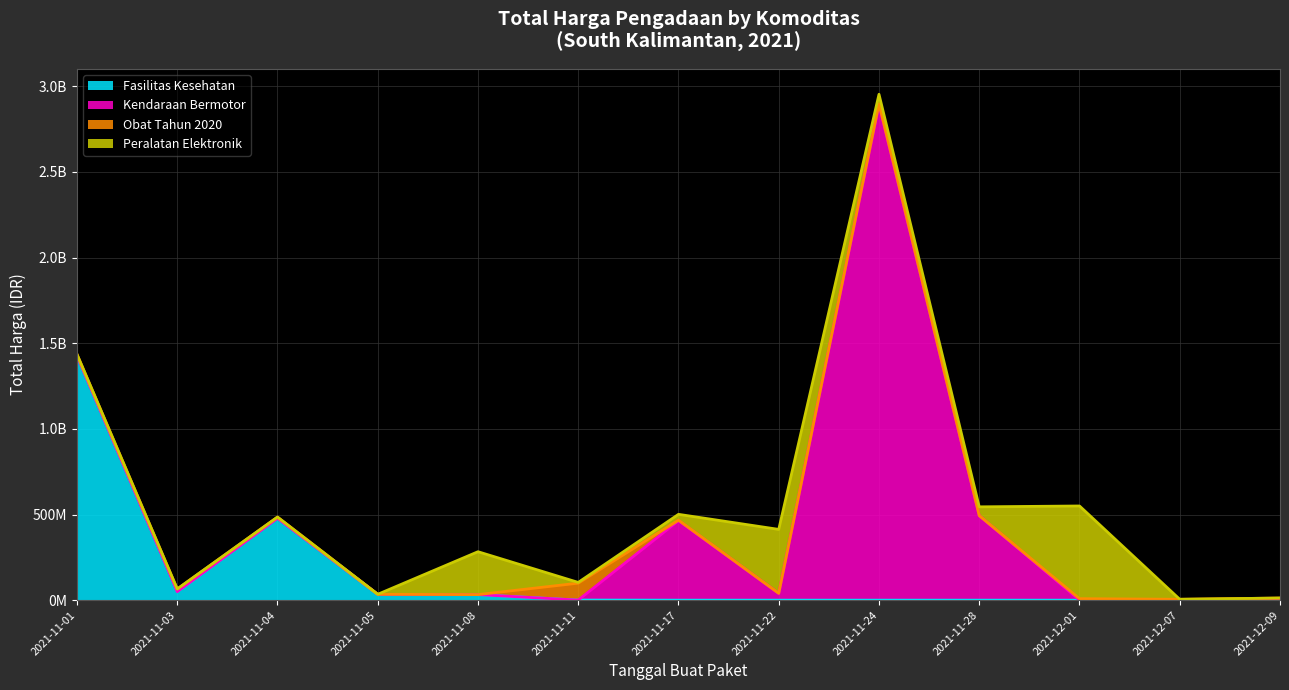

What is the sum of the Kendaraan Bermotor values at 2021-11-17 and 2021-11-08?

464002100